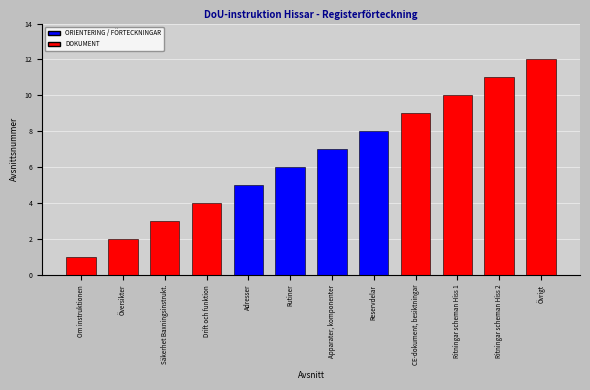

List the labels in order of value, smallest first.

Om instruktionen, Översikter, Säkerhet Baxningsinstrukt., Drift och funktion, Adresser, Rutiner, Apparater, komponenter, Reservdelar, CE-dokument, besiktningar, Ritningar scheman Hiss 1, Ritningar scheman Hiss 2, Övrigt